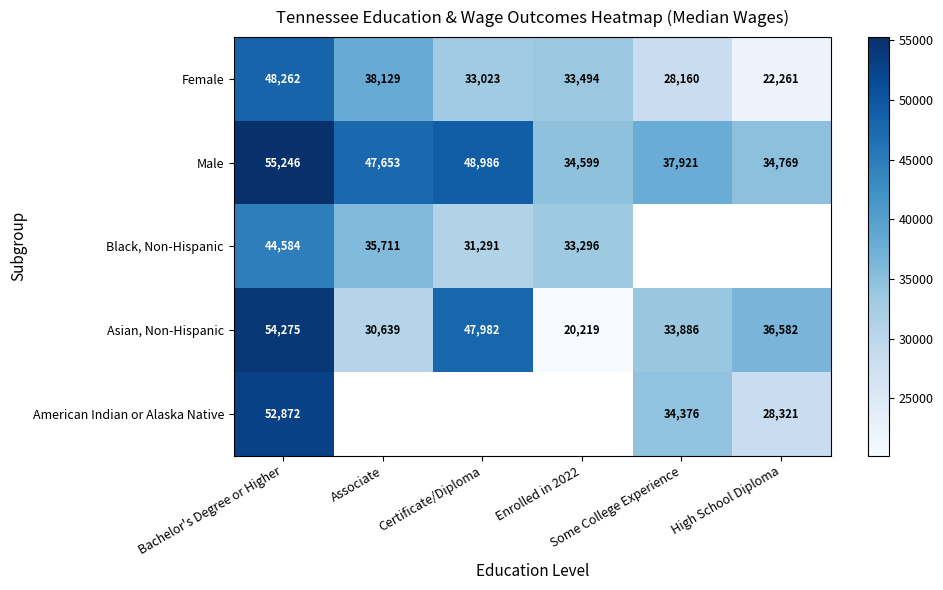

What is the sum of all Female values?

203329